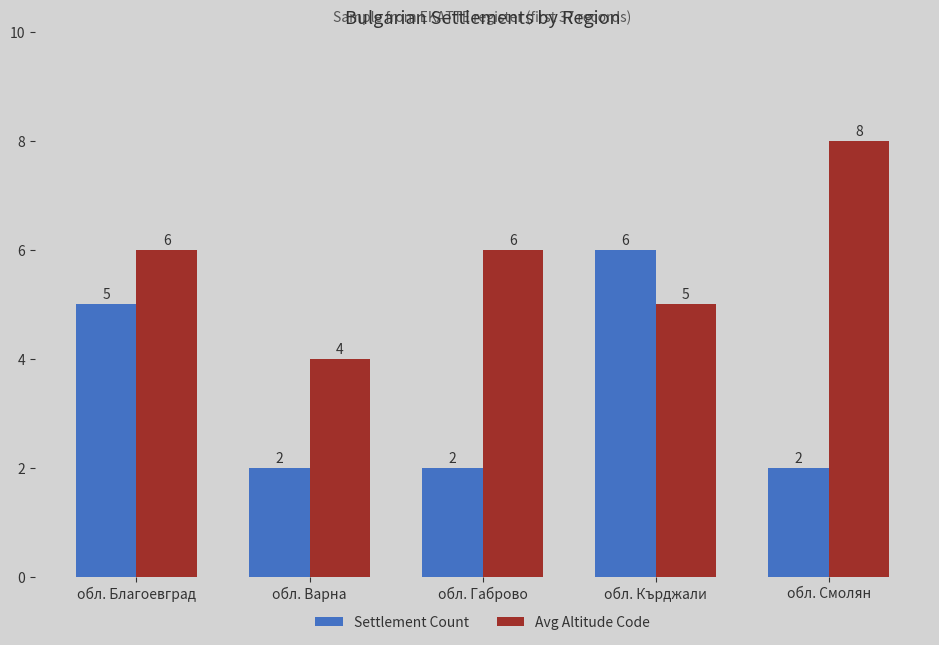

Which label corresponds to the largest value in the chart?

обл. Смолян